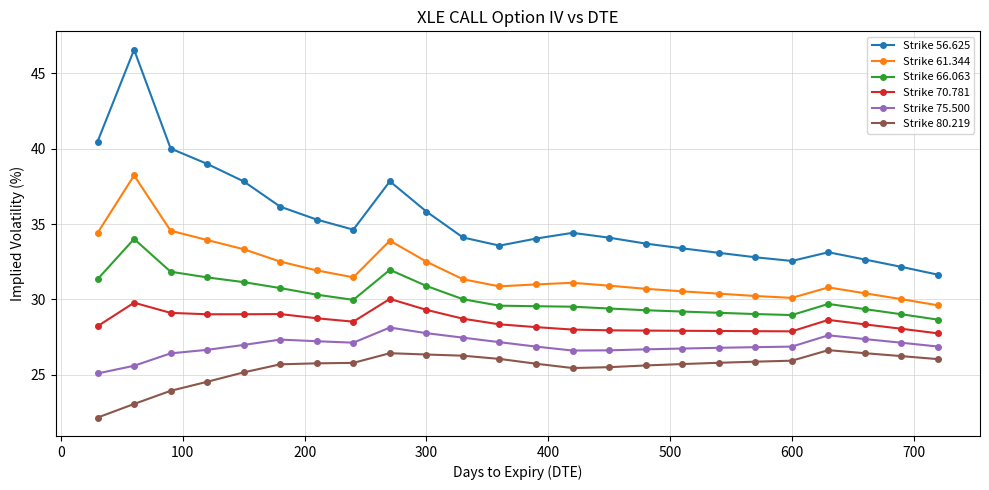

What is the value of the Strike 66.063 point at the 4th from the left?

31.5